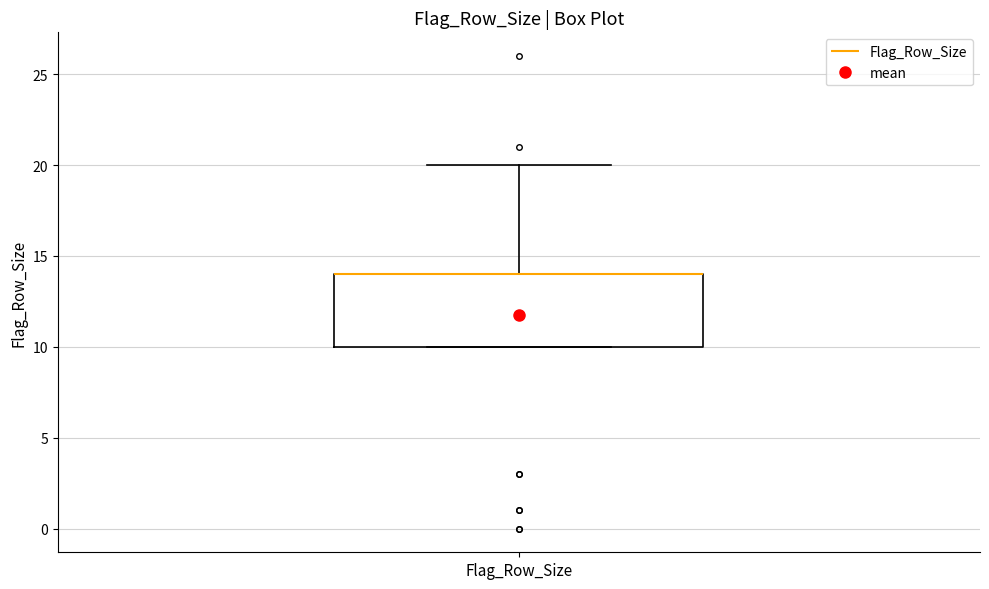

Transcribe this box plot: give where the median line is, the range the box spans, and where the two whiskers end, as read against the y-axis. The values are not printed on the chart, so give them approximately, as read against the axis.

median 14 (drawn on the box's upper edge), box 10 to 14, whiskers 10 to 20